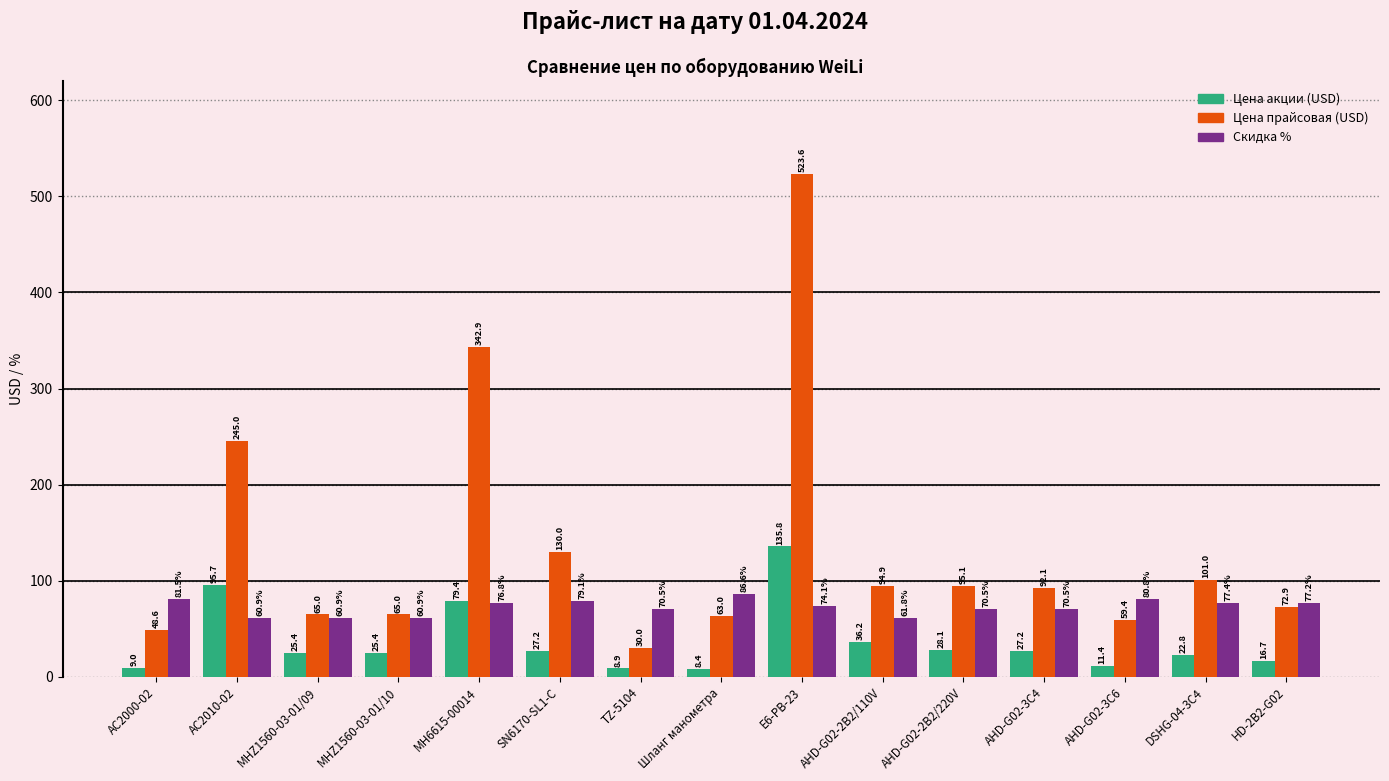

At which category is the sum across all series the highest?

E6-PB-23